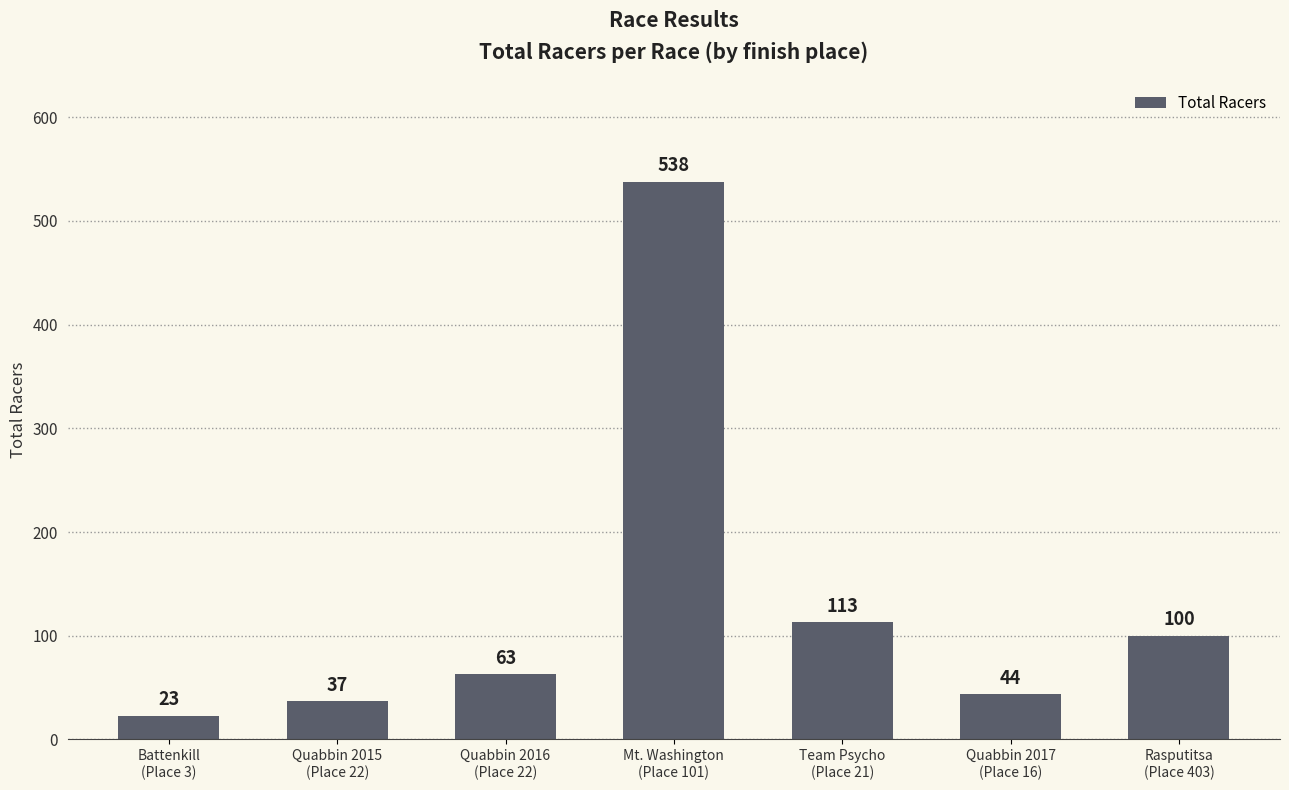

What is the difference between the second highest and minimum values?

90